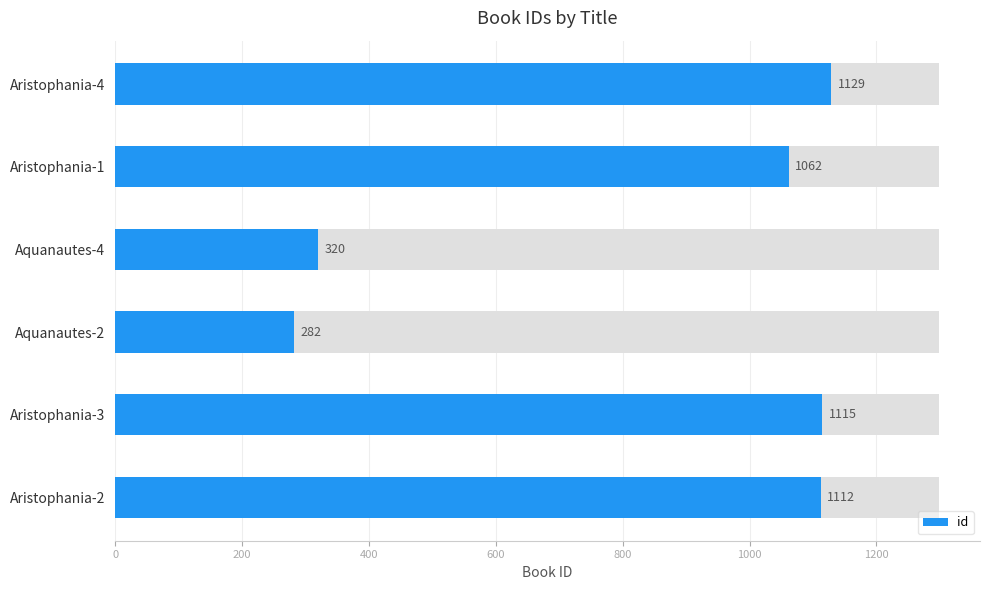

What is the sum of all values?

5020